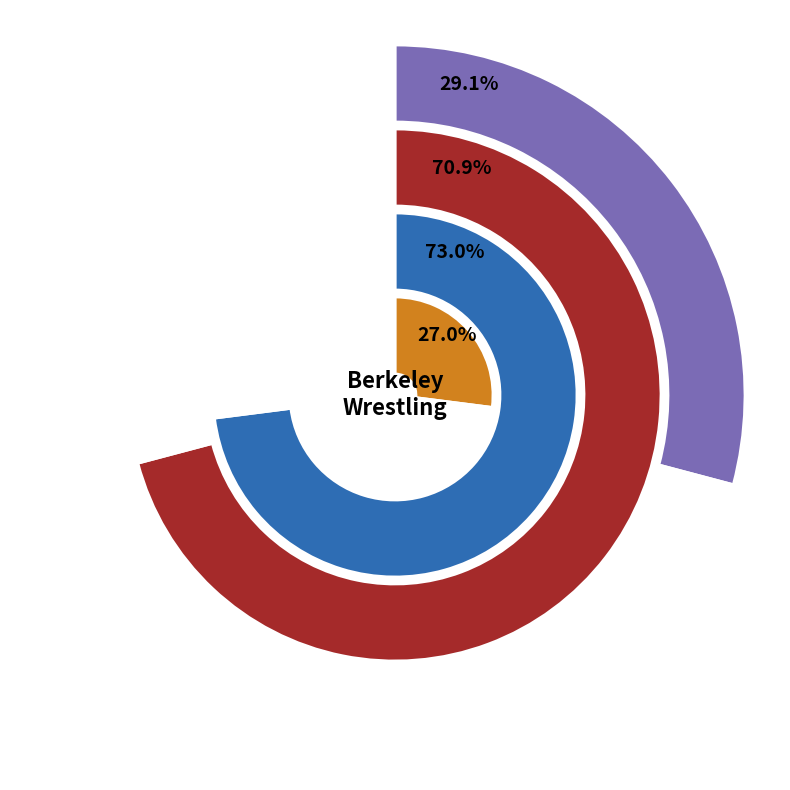

Is it true that 90 is 9% of the pie?

False